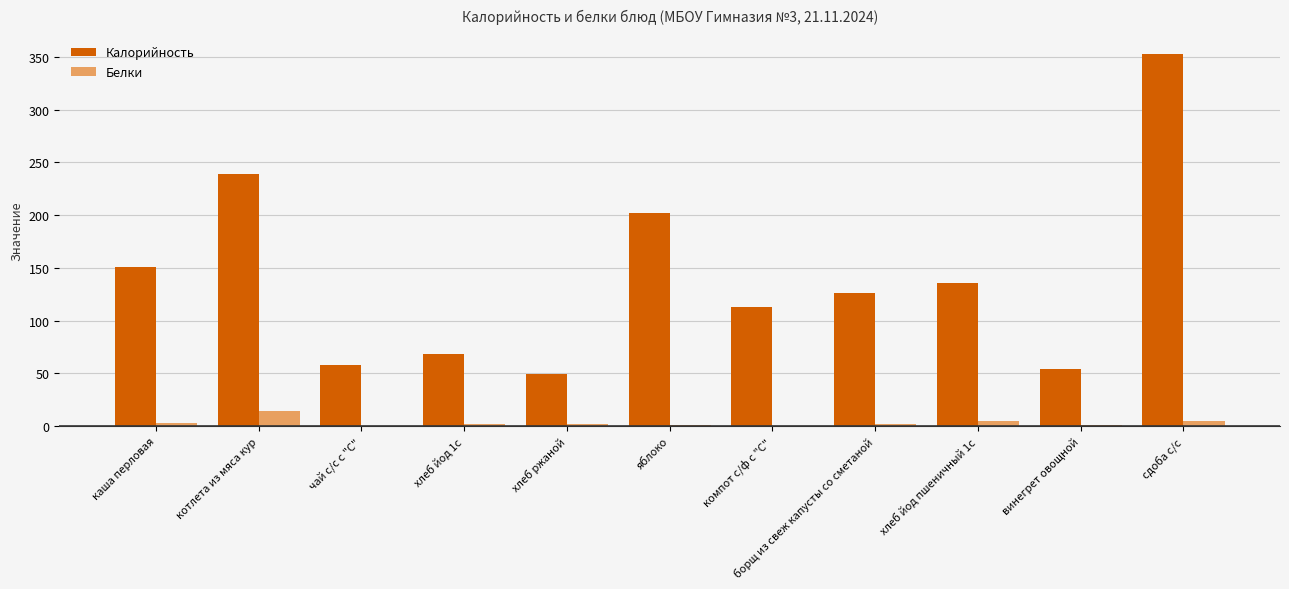

What is the maximum value shown in the chart?

353.0